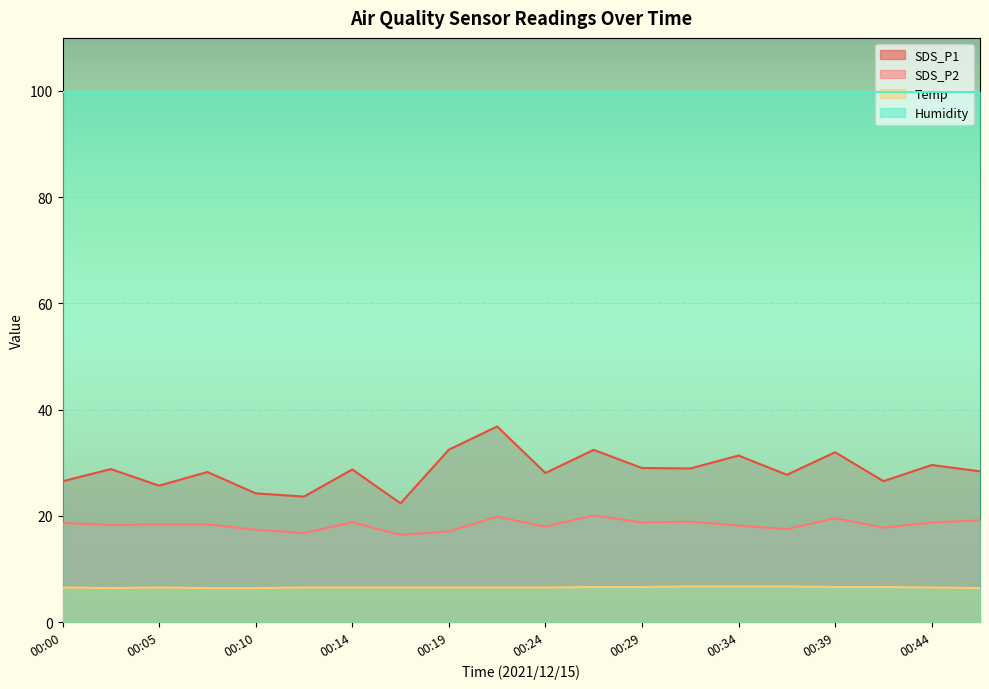

Read the SDS_P1 value at 00:07.

28.2